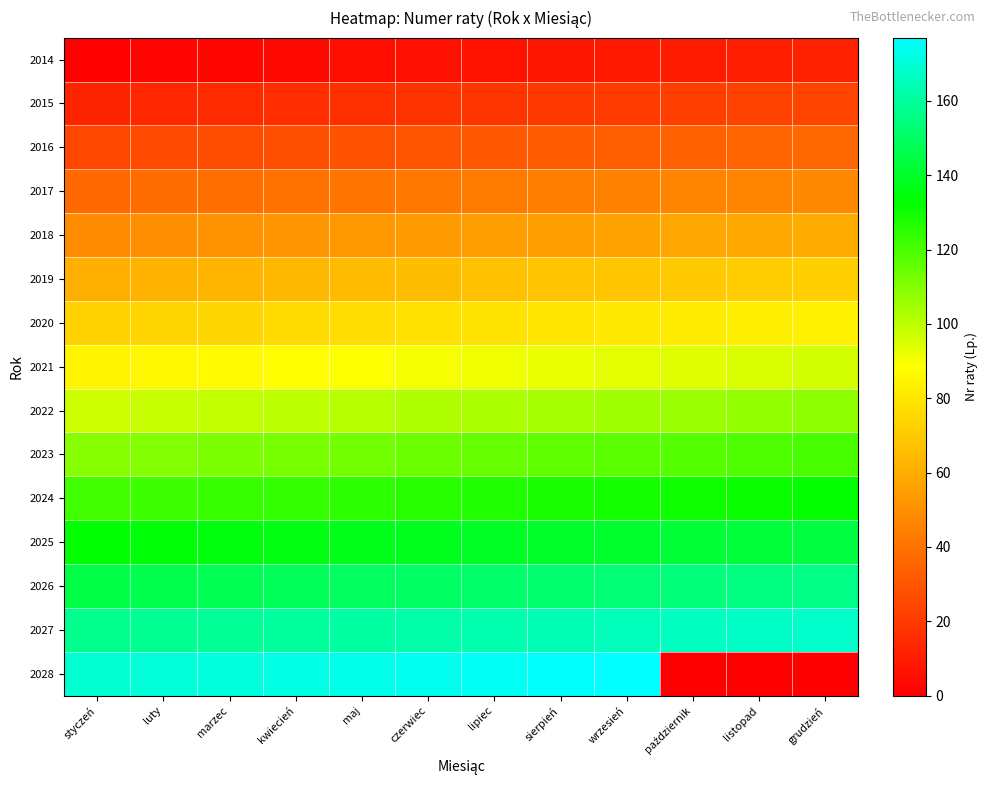

Which series has the largest range (max minus min)?

2028